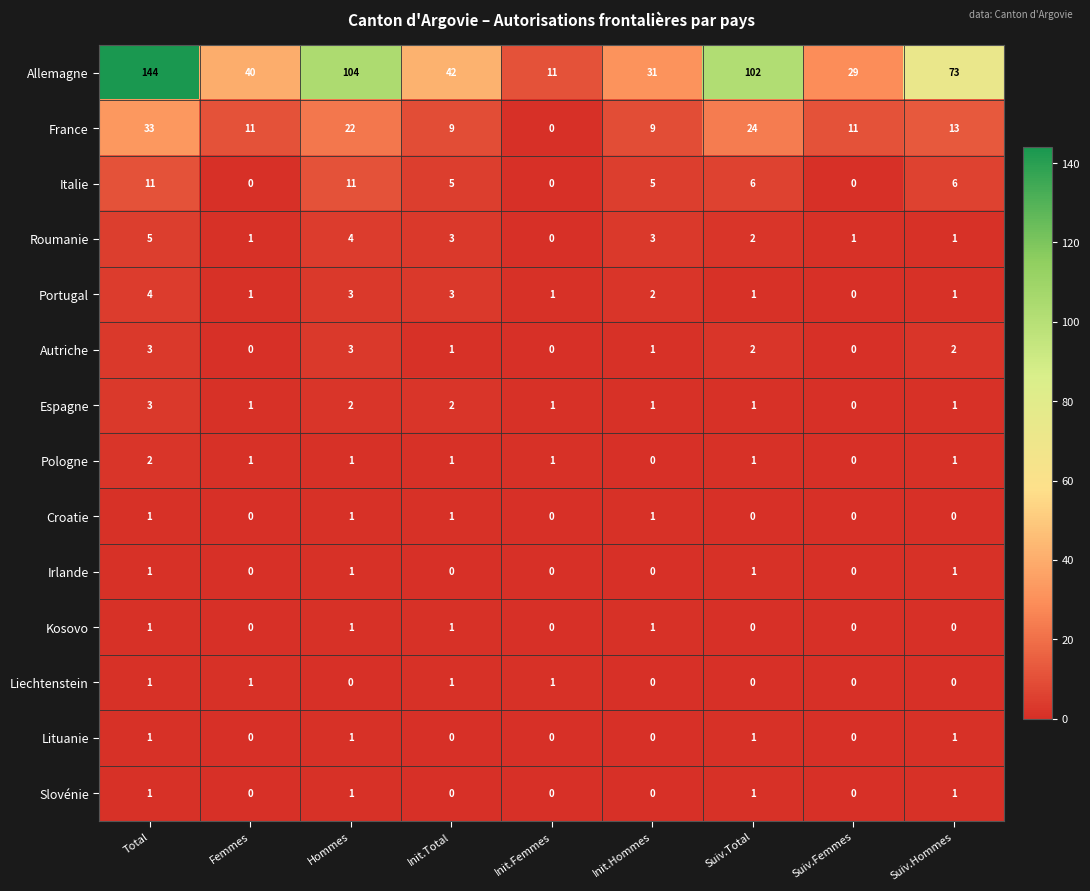

How many Pologne values are between 1 and 2?

7